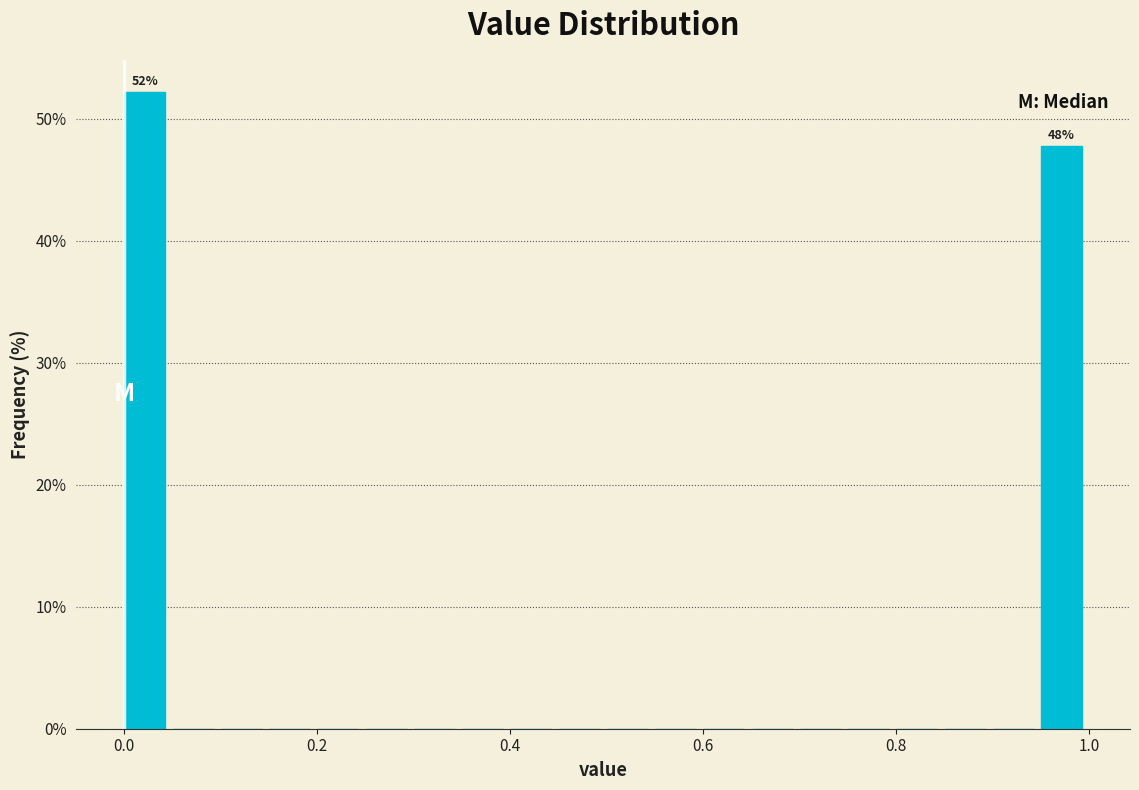

Around what value on the x-axis is the tallest bar? Give the approximate position of its centre, as read against the axis.

0.02